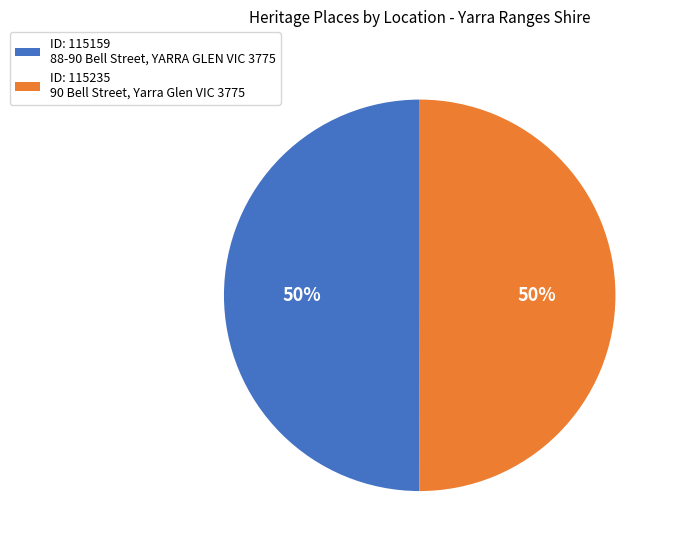

The ID: 115159 88-90 Bell Street, YARRA GLEN VIC 3775 slice represents 50% of the pie. True or false?

True